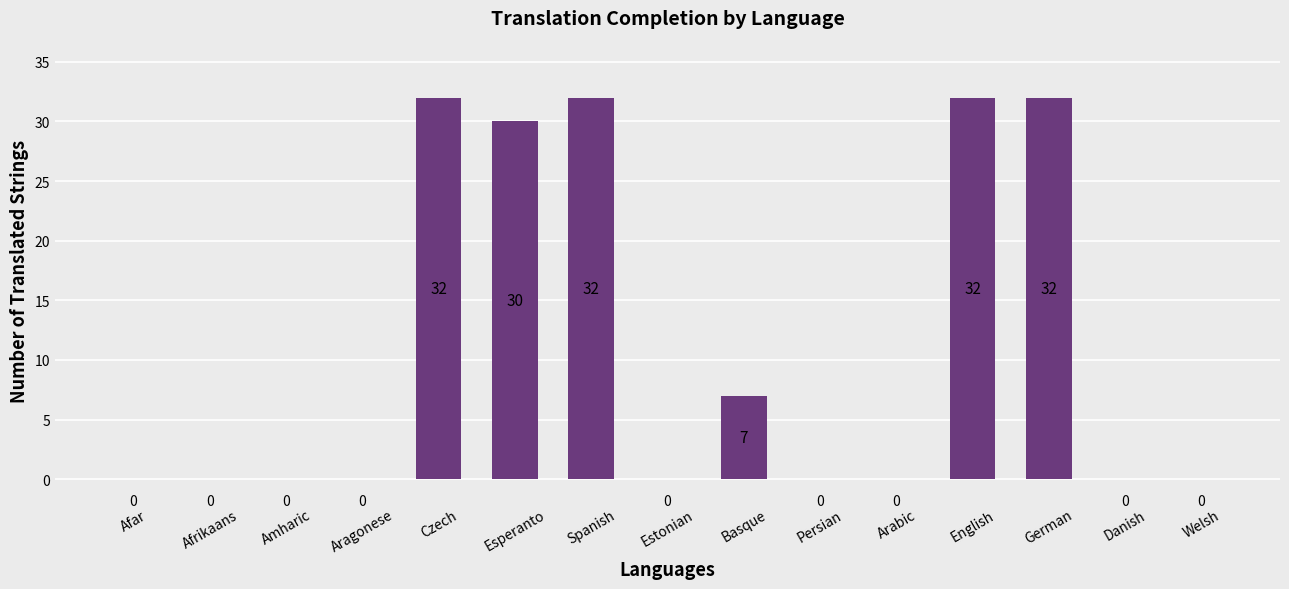

What is the change in value from Estonian to German?

+32